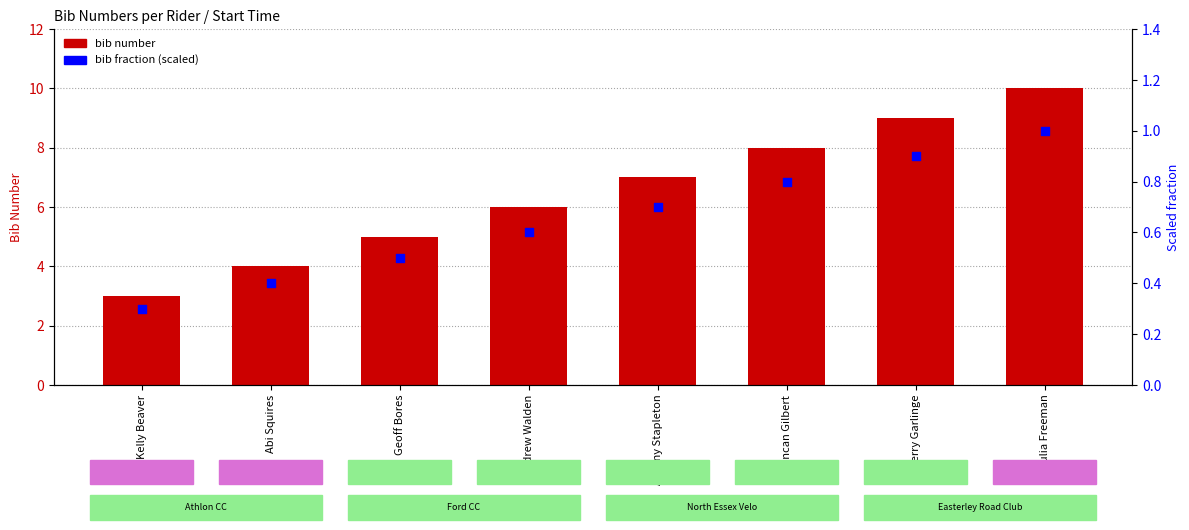

What is the total value across all series at Terry Garlinge?

9.9